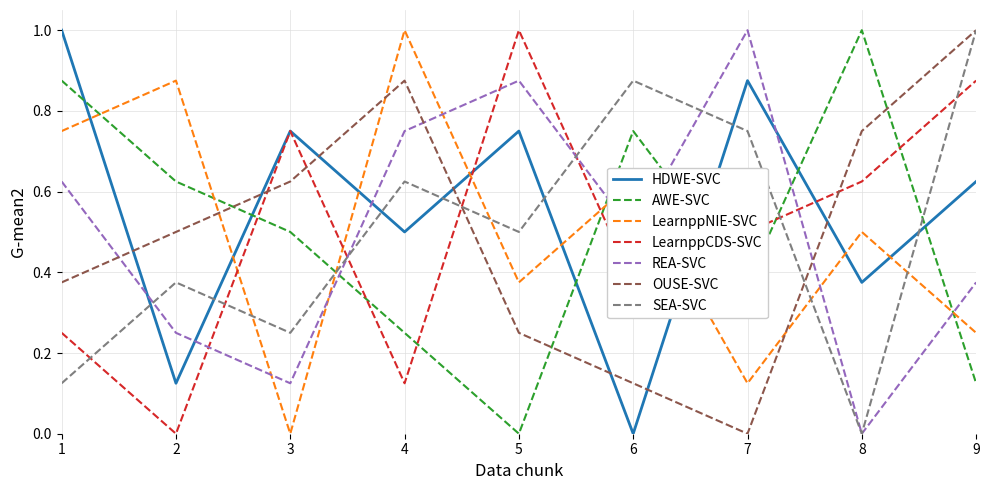

Rank the series at 2 from highest to lowest value.

LearnppNIE-SVC, AWE-SVC, OUSE-SVC, SEA-SVC, REA-SVC, HDWE-SVC, LearnppCDS-SVC